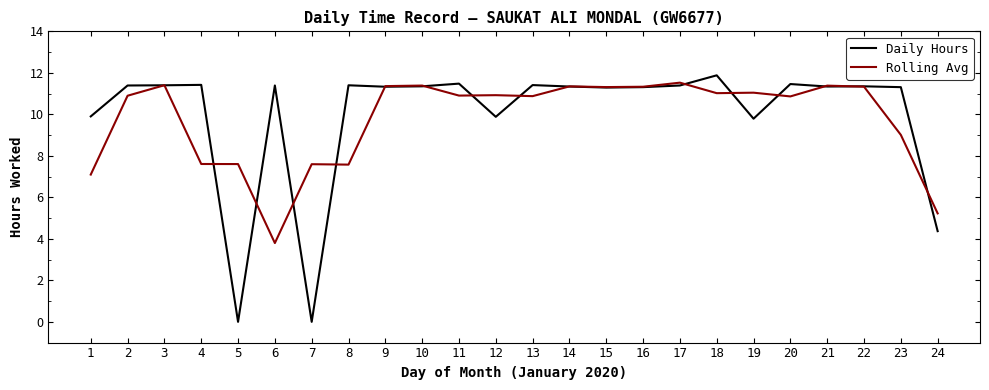

Which series has the widest spread of values?

Daily Hours